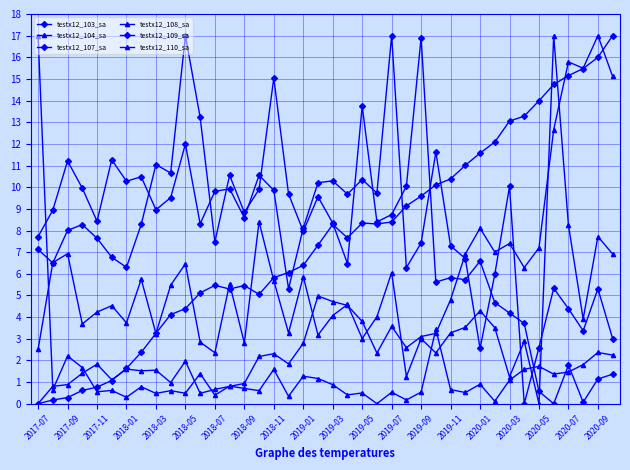

How many series are shown in this chart?

6